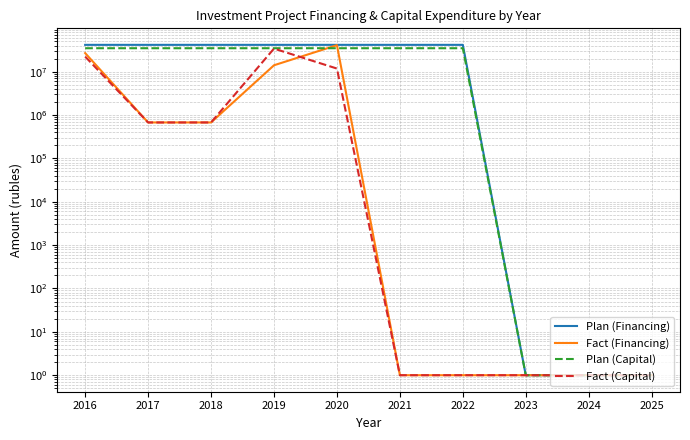

Is it true that Fact (Financing) equals 2 at 2025?

False